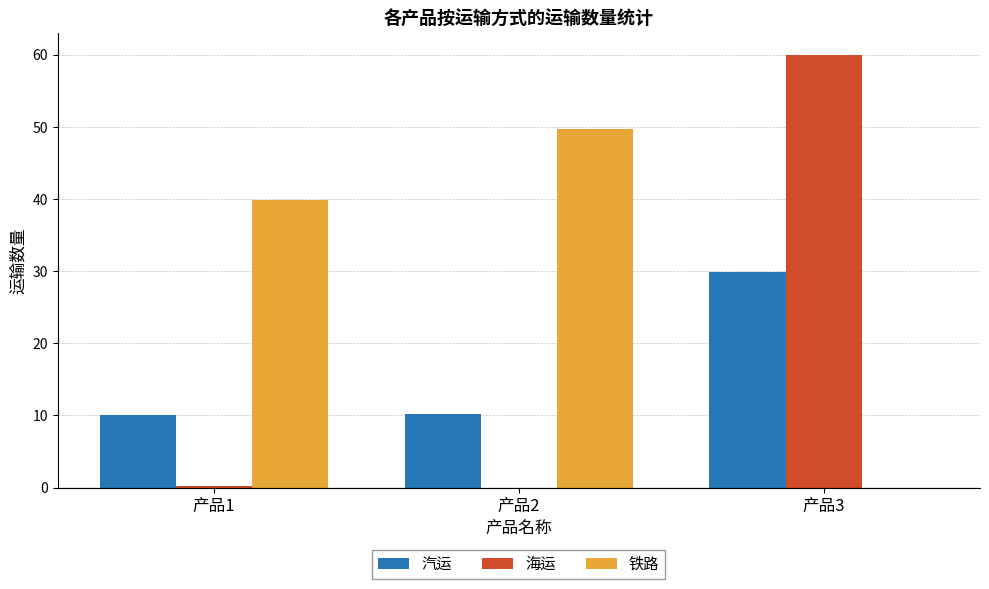

What is the sum of all 铁路 values?

89.6